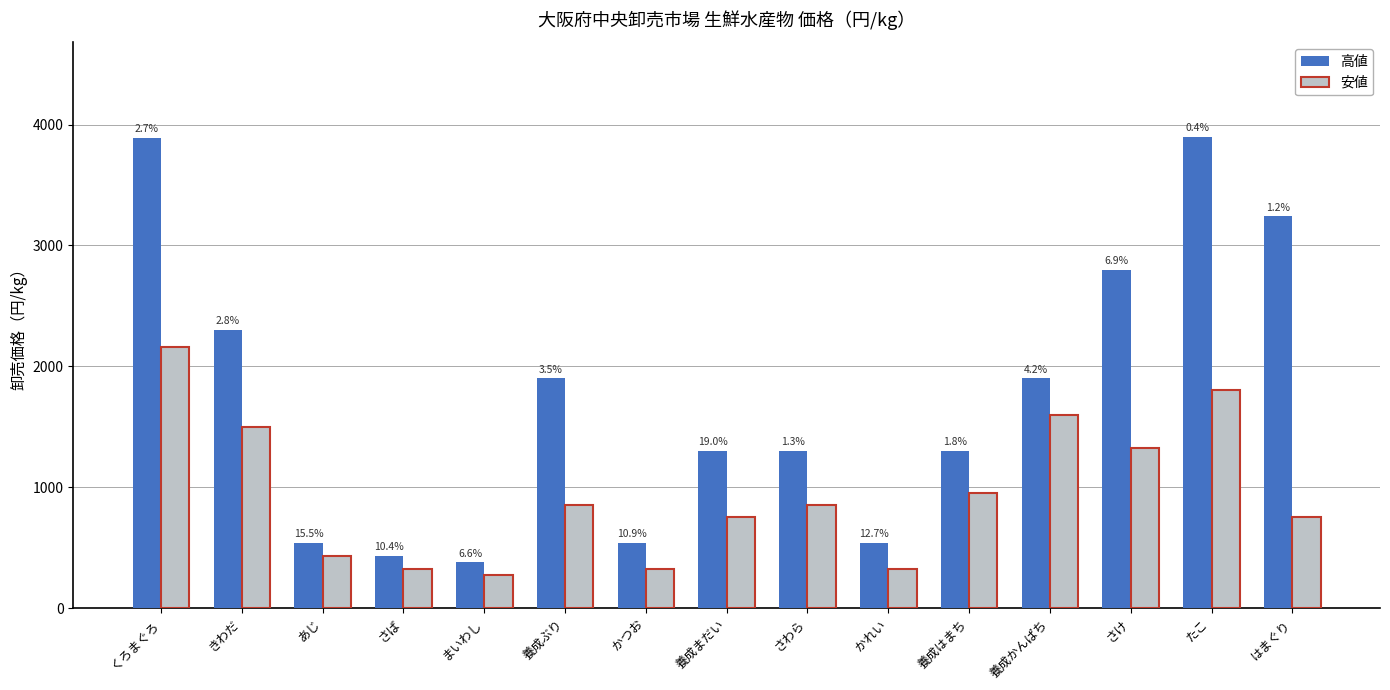

What are all the series names shown in the legend?

高値, 安値